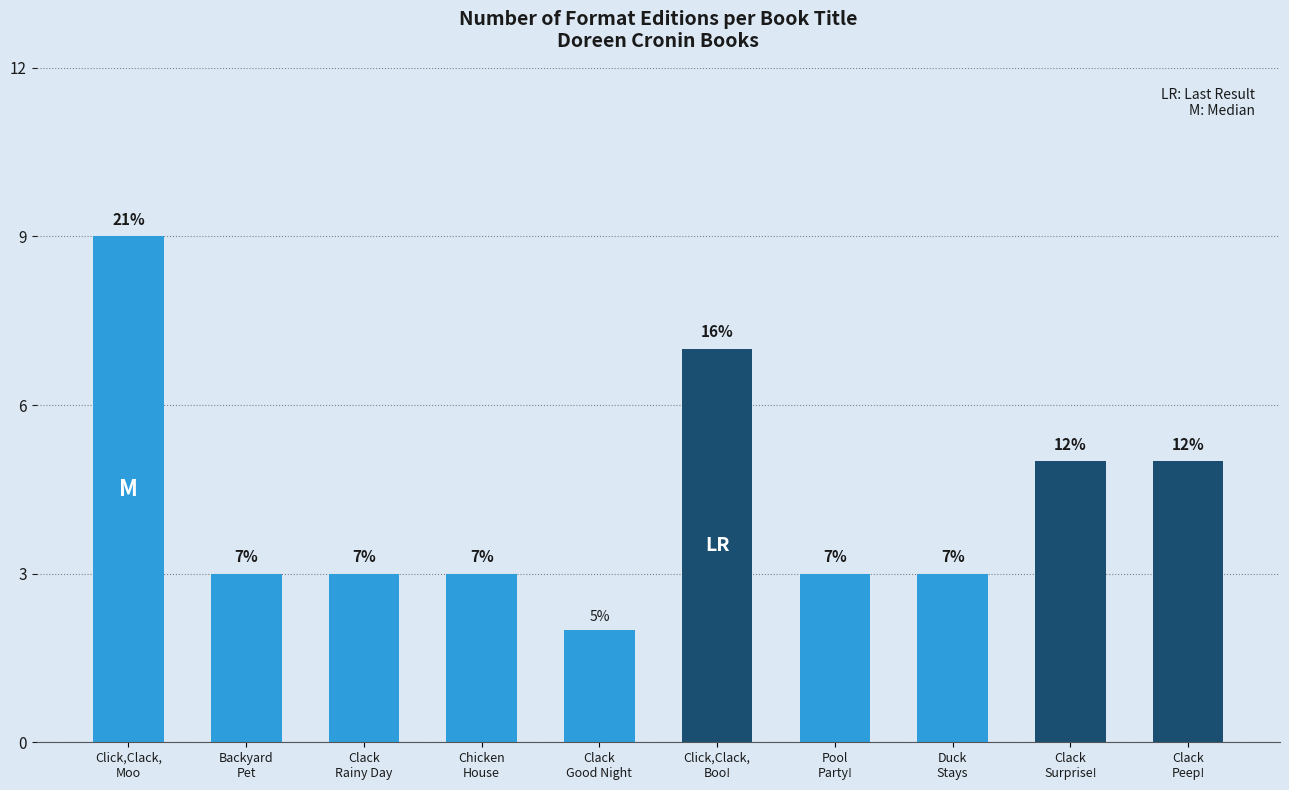

Count the number of data series in this chart.

1